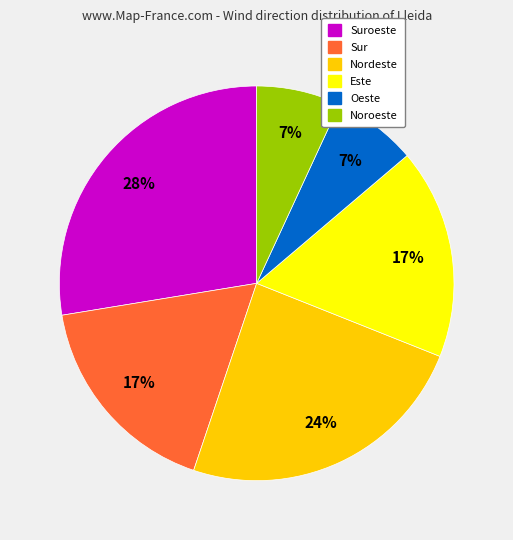

To the nearest percent, what is the average slice percentage?

17%